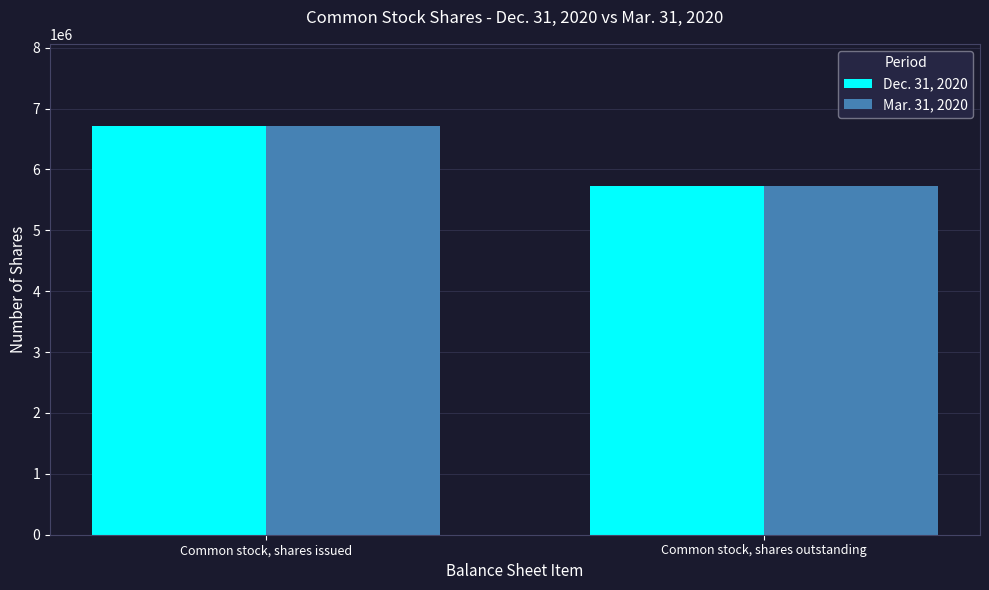

Rank the categories by Dec. 31, 2020 value from highest to lowest.

Common stock, shares issued, Common stock, shares outstanding